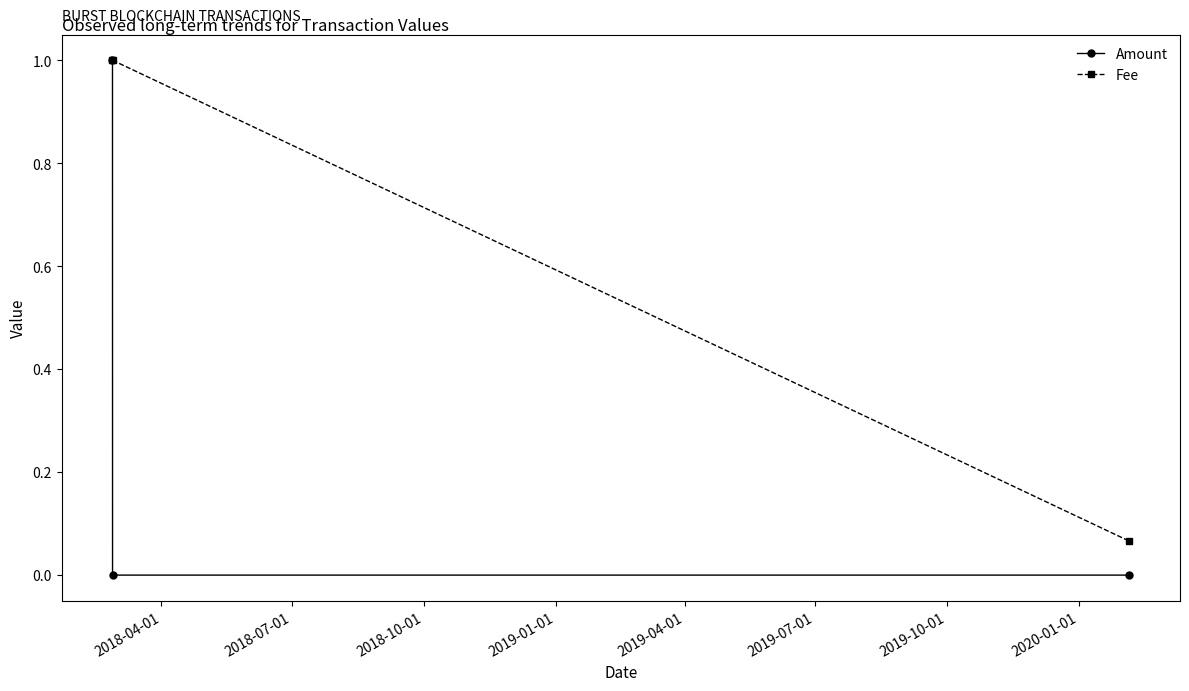

Which series has the largest total across all categories?

Fee